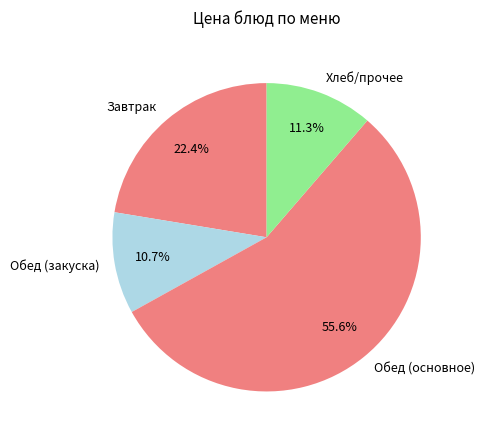

Which has a higher value, Завтрак or Обед (закуска)?

Завтрак